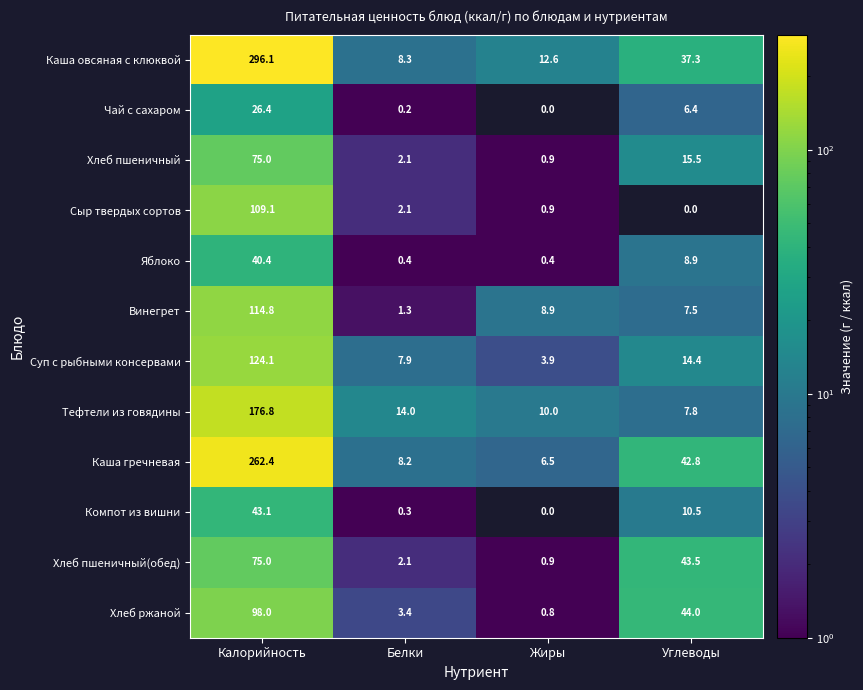

What is the total value across all series at Углеводы?

238.6